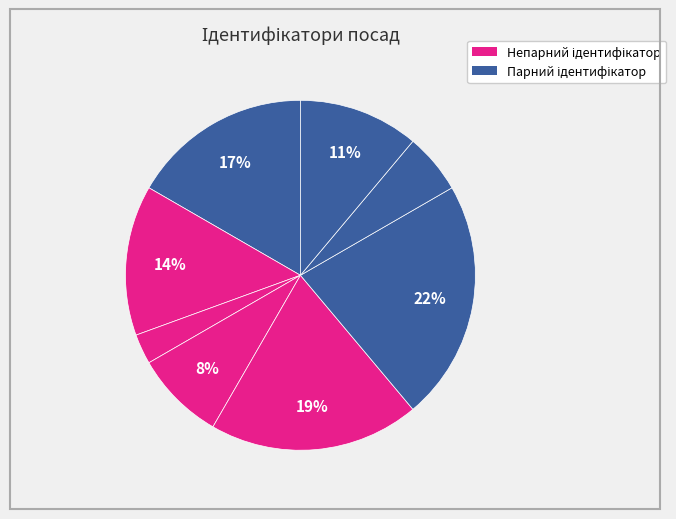

Count the number of slices in the pie.

8